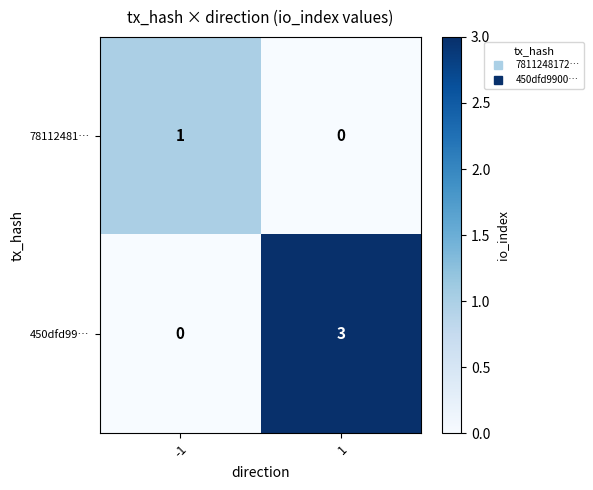

At which category does the chart reach its peak across all series?

1